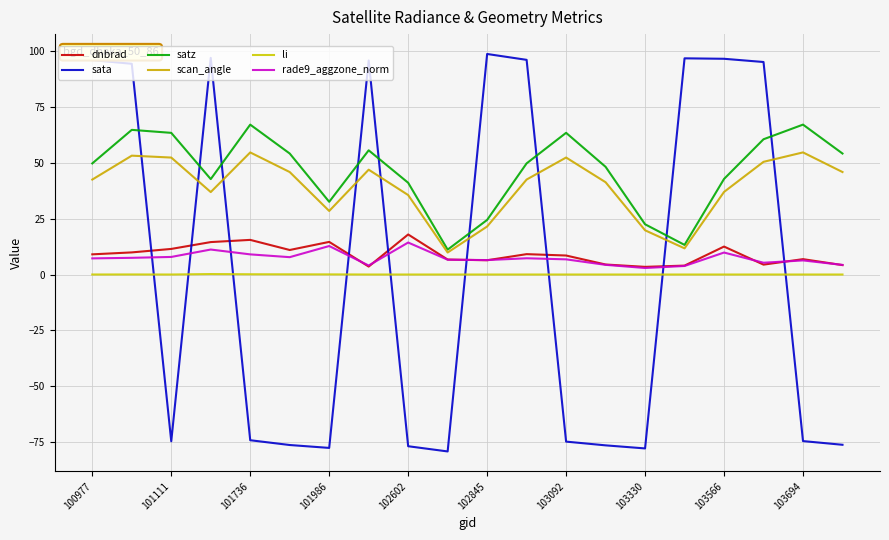

Is this an area chart (filled region under the line)?

No